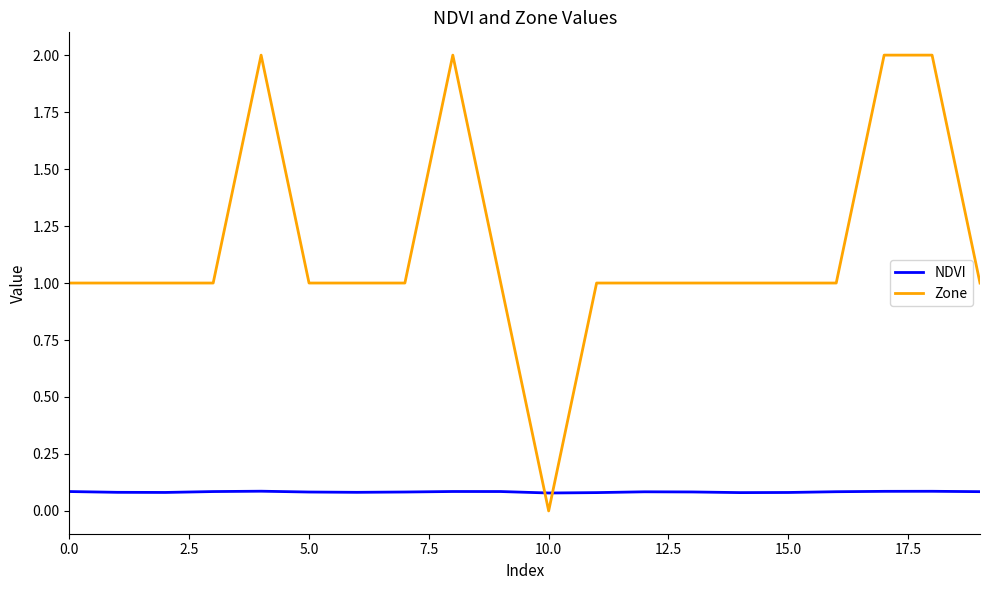

Rank the series by their maximum value, from highest to lowest.

Zone, NDVI